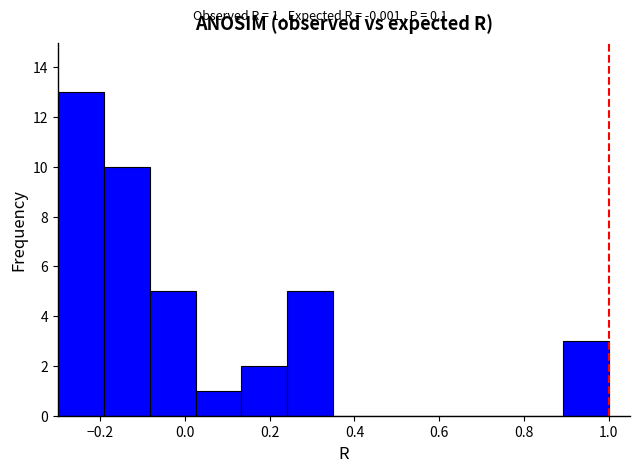

Over which range of the x-axis is the bar tallest?

-0.30 to -0.20